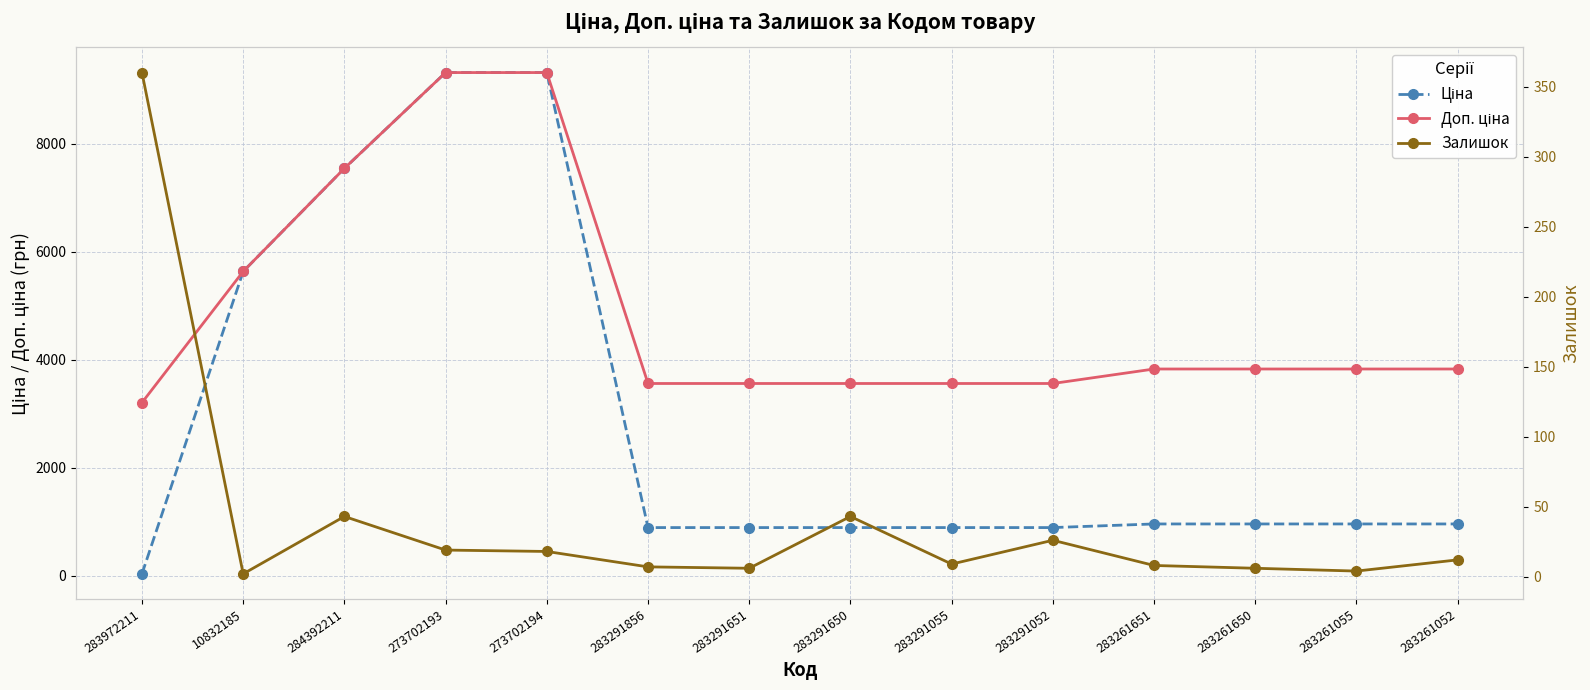

True or false: Доп. ціна and Залишок cross at least once.

False